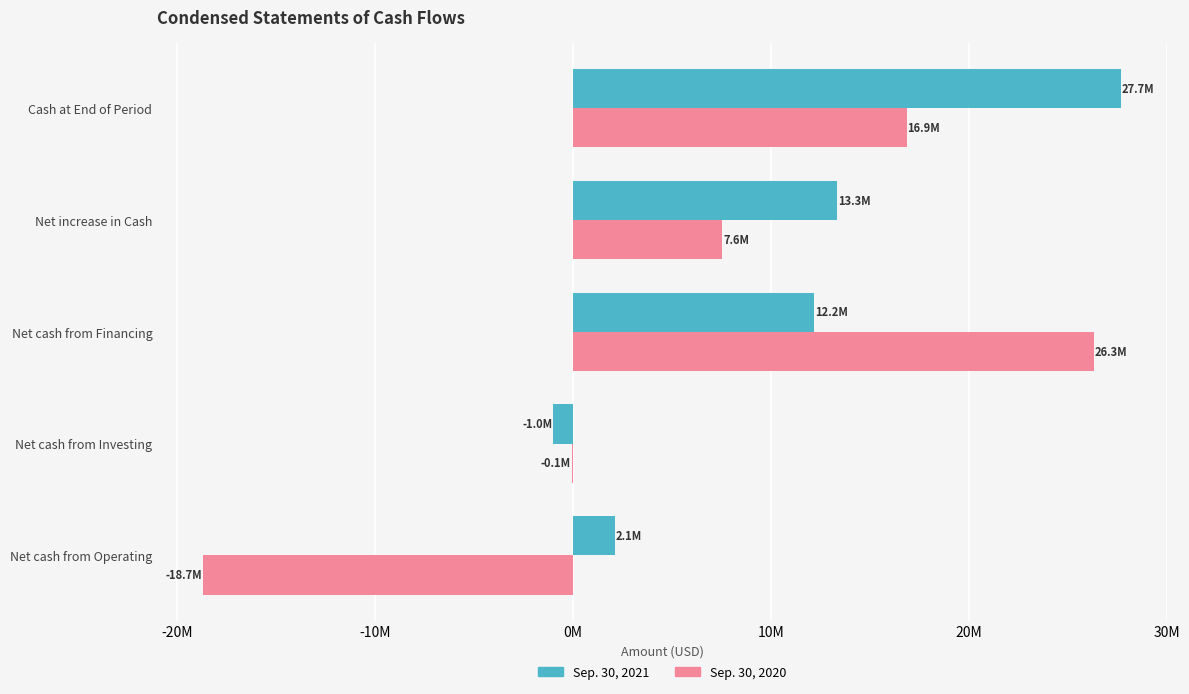

At which category is the sum across all series the highest?

Cash at End of Period